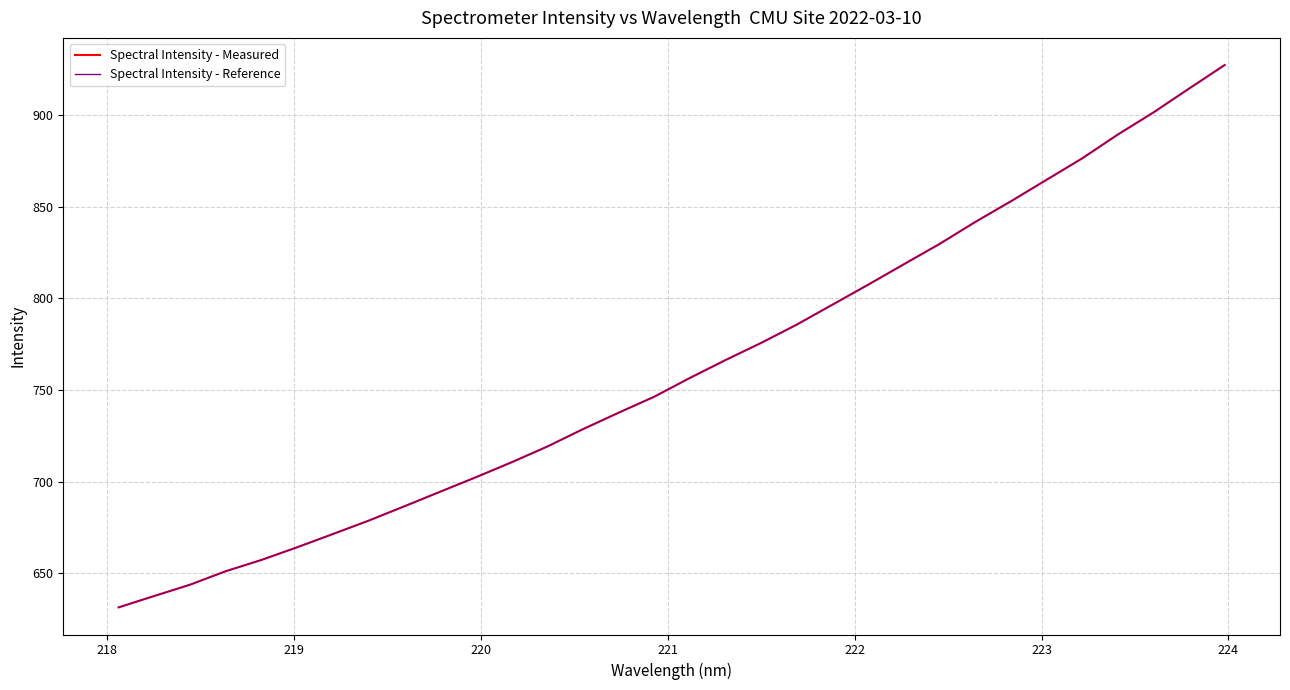

Is this an area chart (filled region under the line)?

No